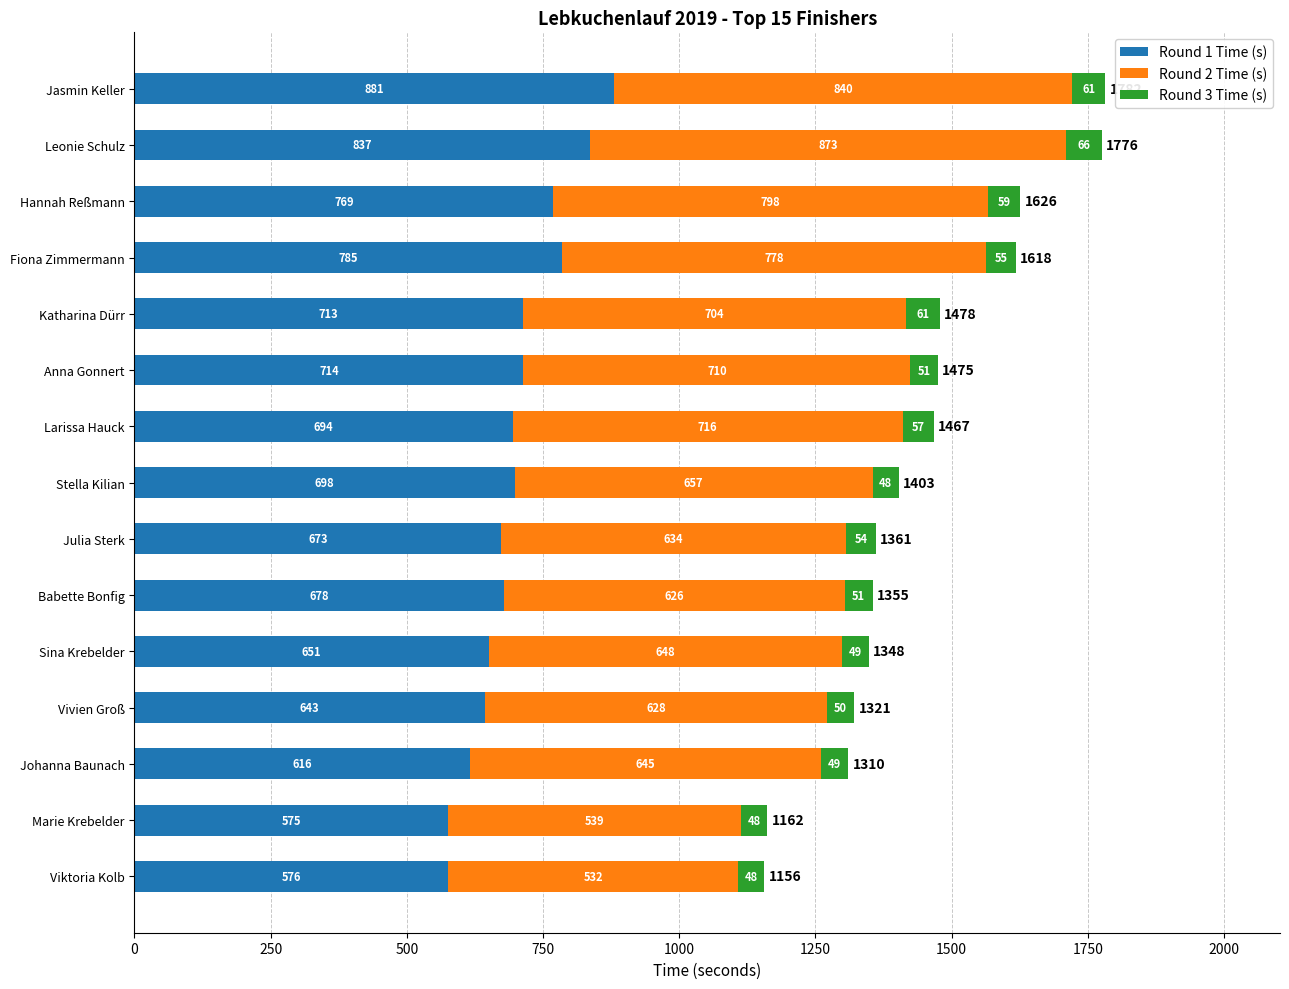

True or false: Round 1 Time (s) has a value of 616 at Johanna Baunach.

True